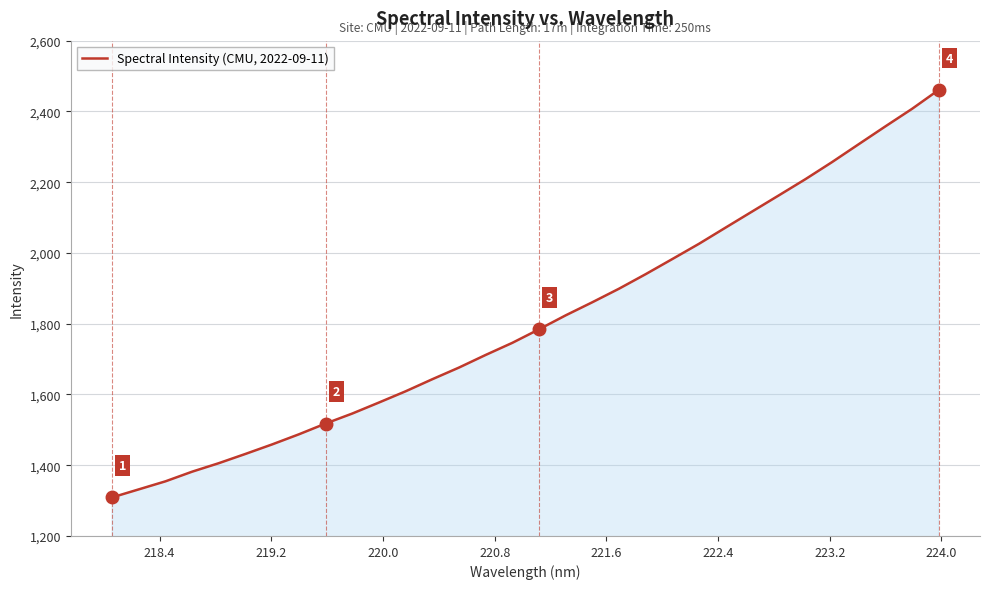

What is the average value?

1807.9